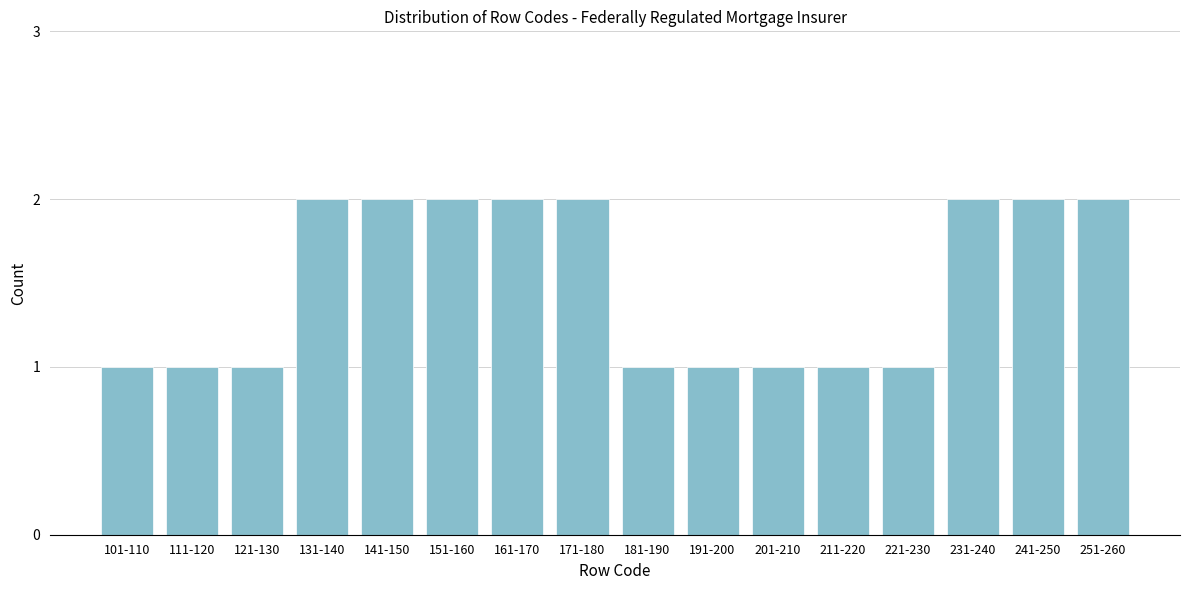

Reading right to left, transcribe all the data shown in this chart.

2	2	2	1	1	1	1	1	2	2	2	2	2	1	1	1